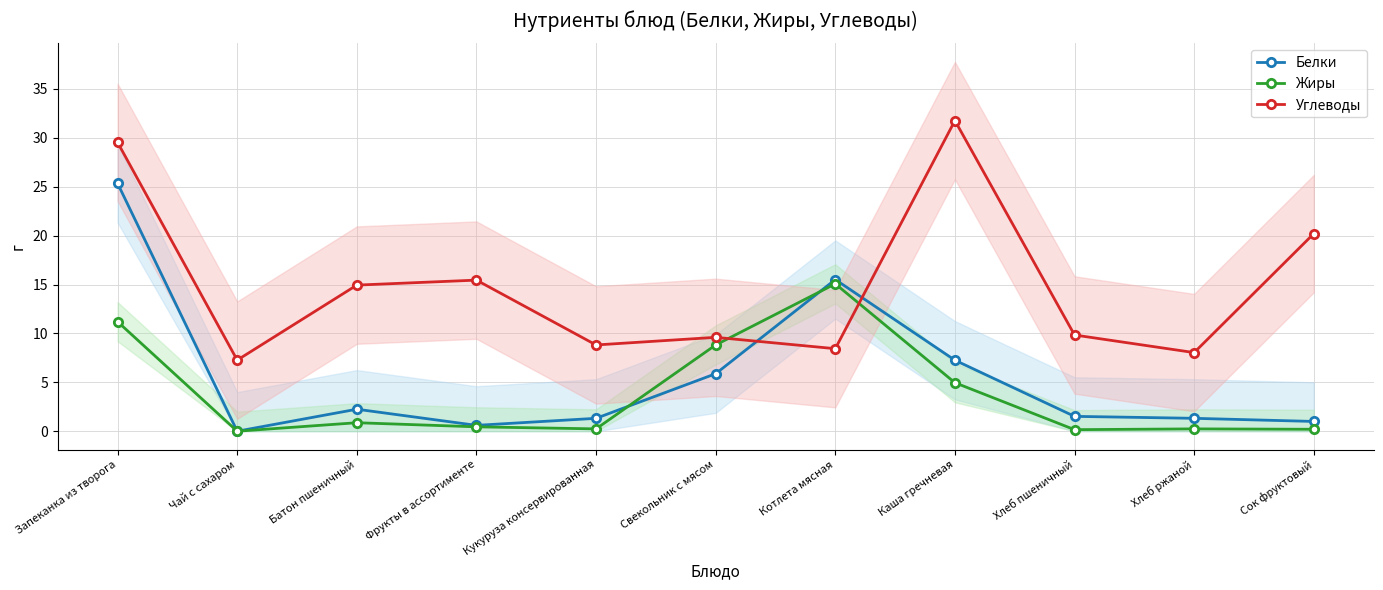

Rank the series by their maximum value, from lowest to highest.

Жиры, Белки, Углеводы